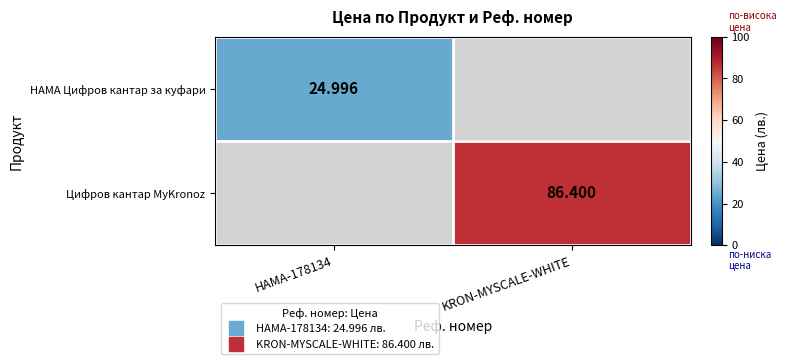

What is the maximum value shown in the chart?

86.4